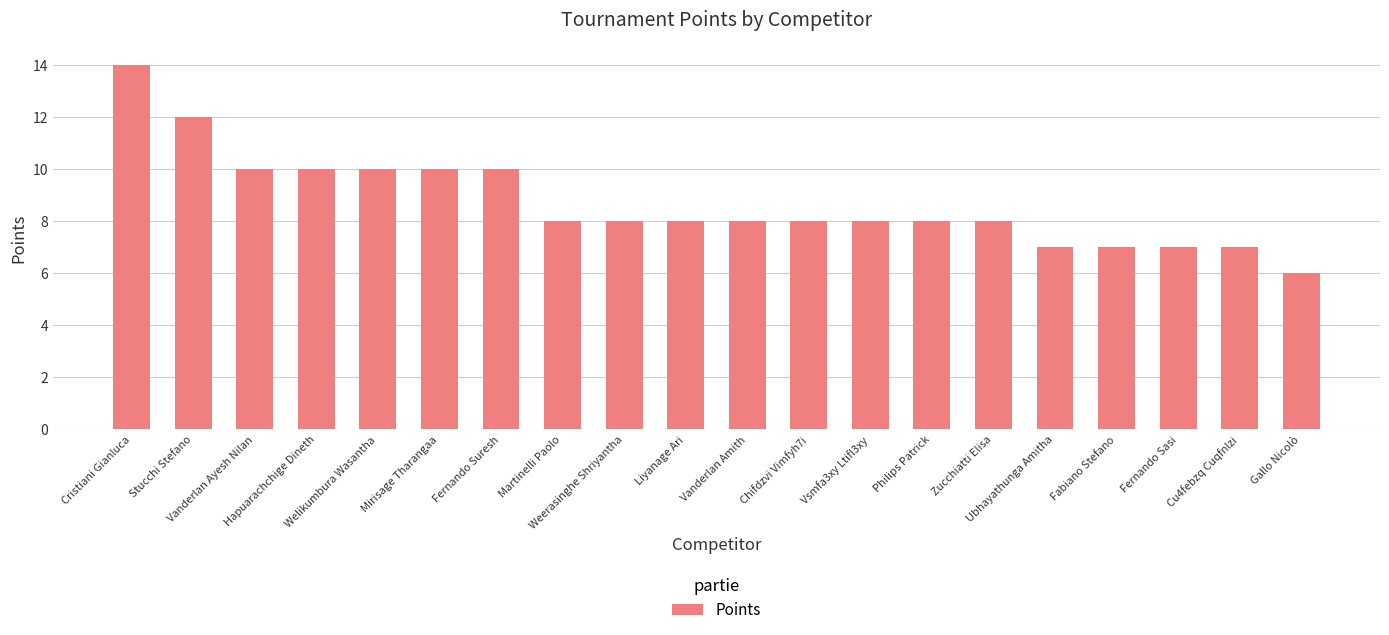

What is the sum of all values?

174